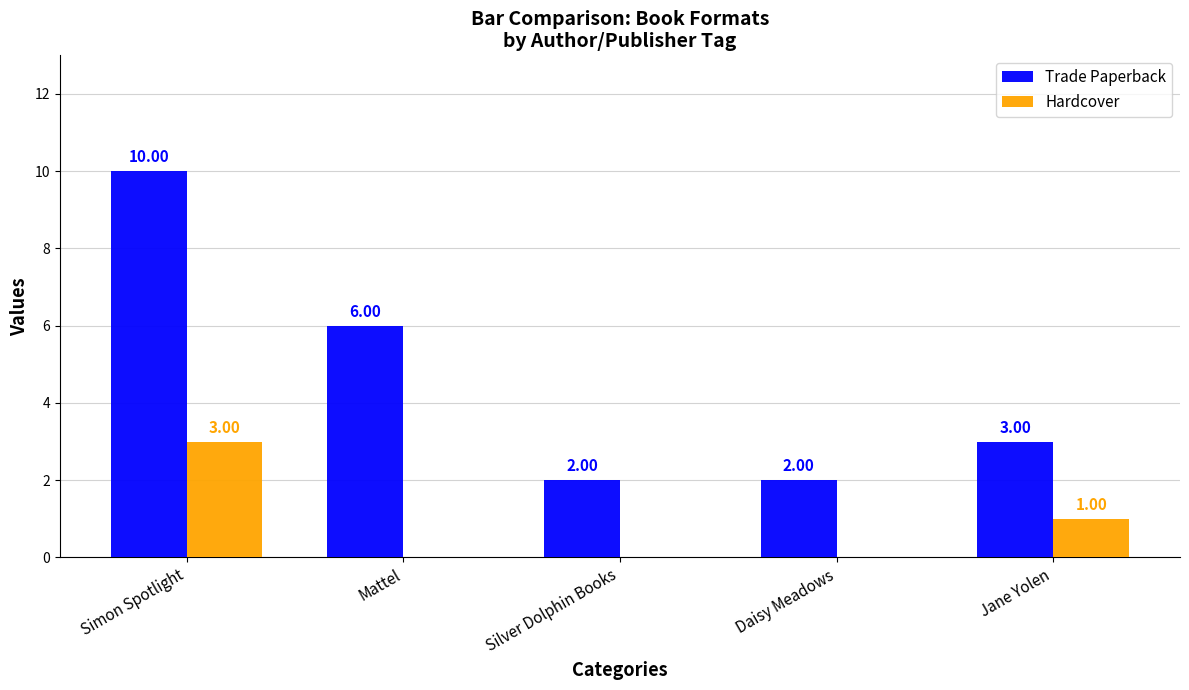

Which category has the highest value in the Trade Paperback series?

Simon Spotlight